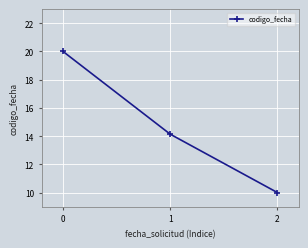

The chart shows a value of 10.0 at 2. True or false?

True